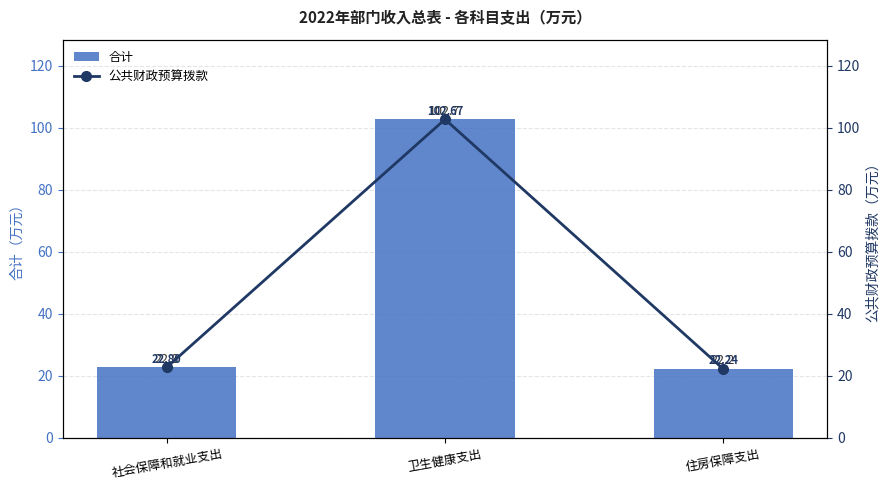

What is the highest value of the 合计 series?

102.7